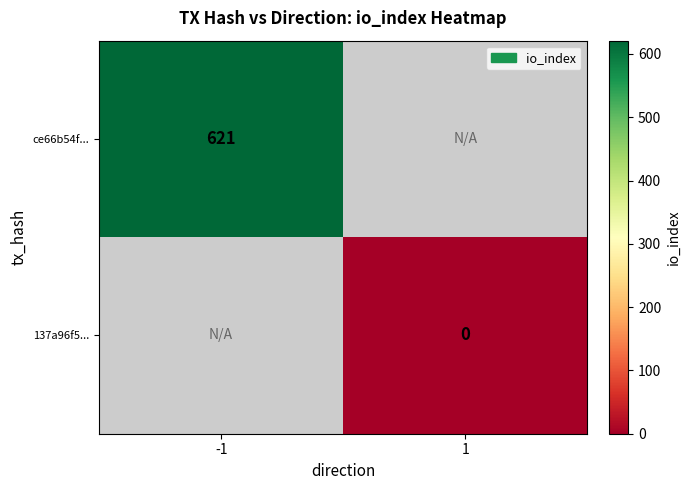

True or false: ce66b54f... has a value of 621 at -1.

True